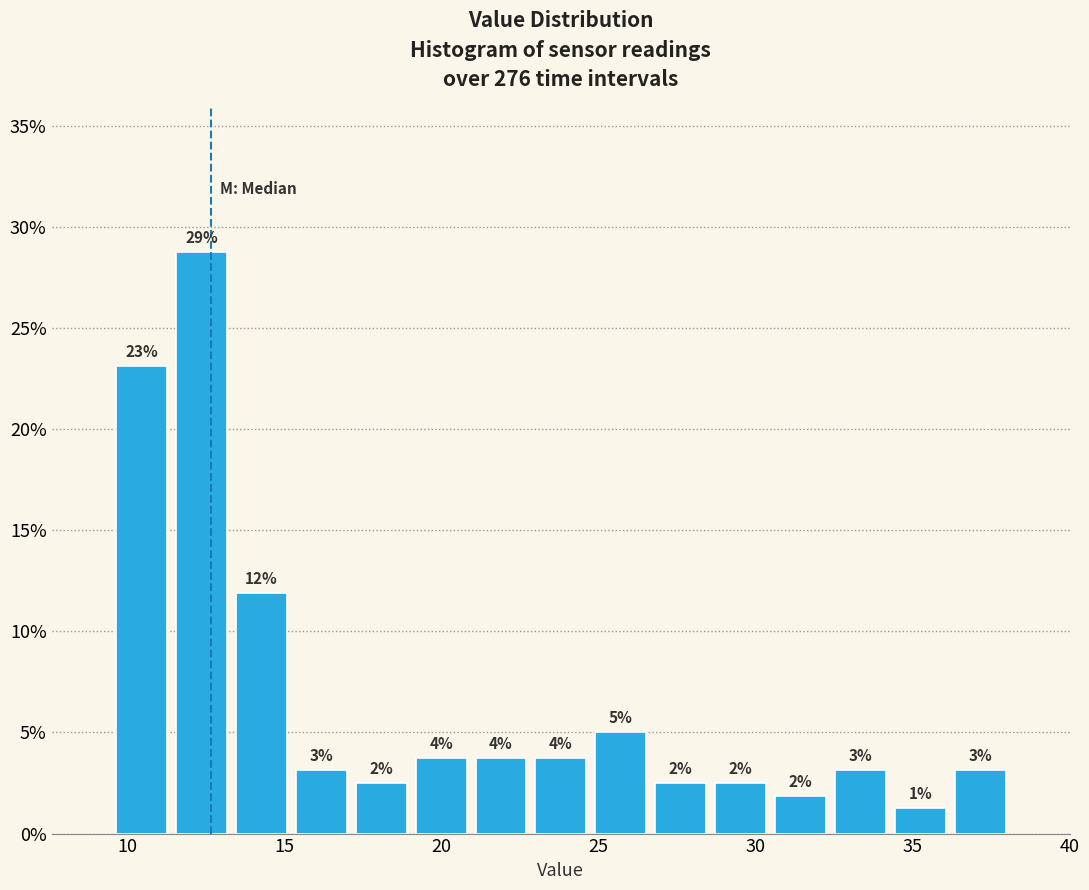

Read against the x-axis, roughly where is the centre of the tallest bar?

12.5